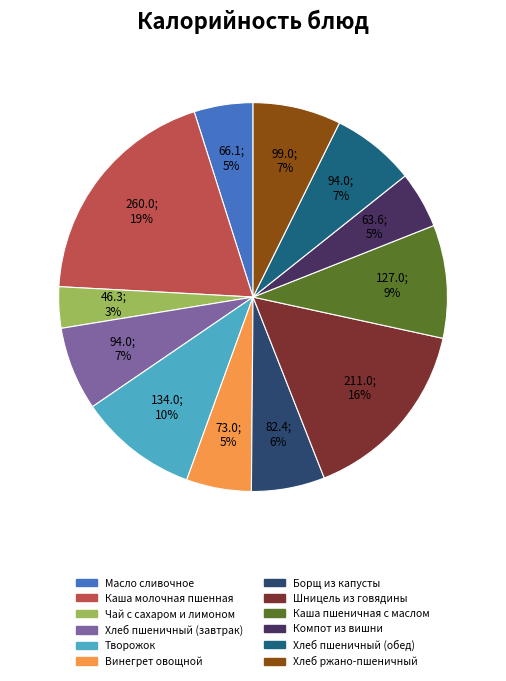

How many slices are in this pie chart?

12